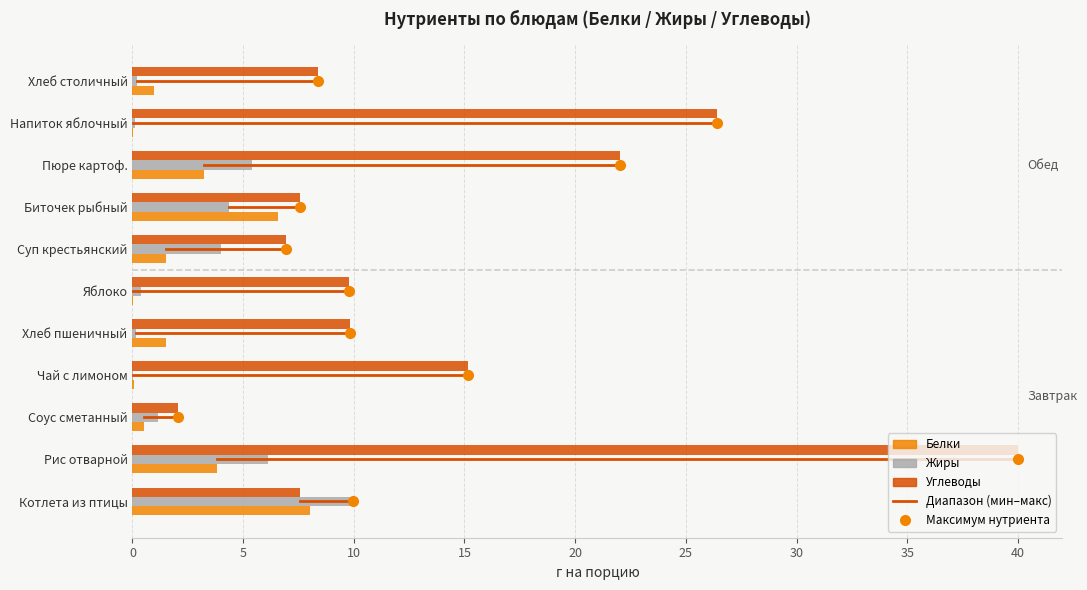

What is the maximum value for Белки?

8.0